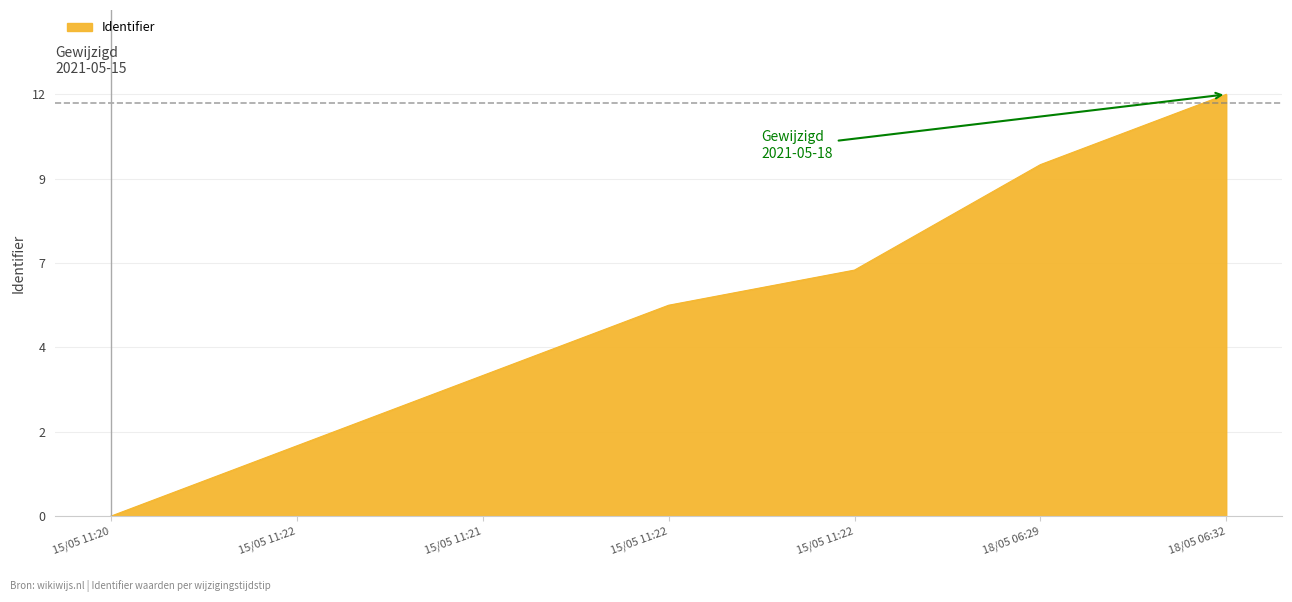

What is the sum of all values?

41